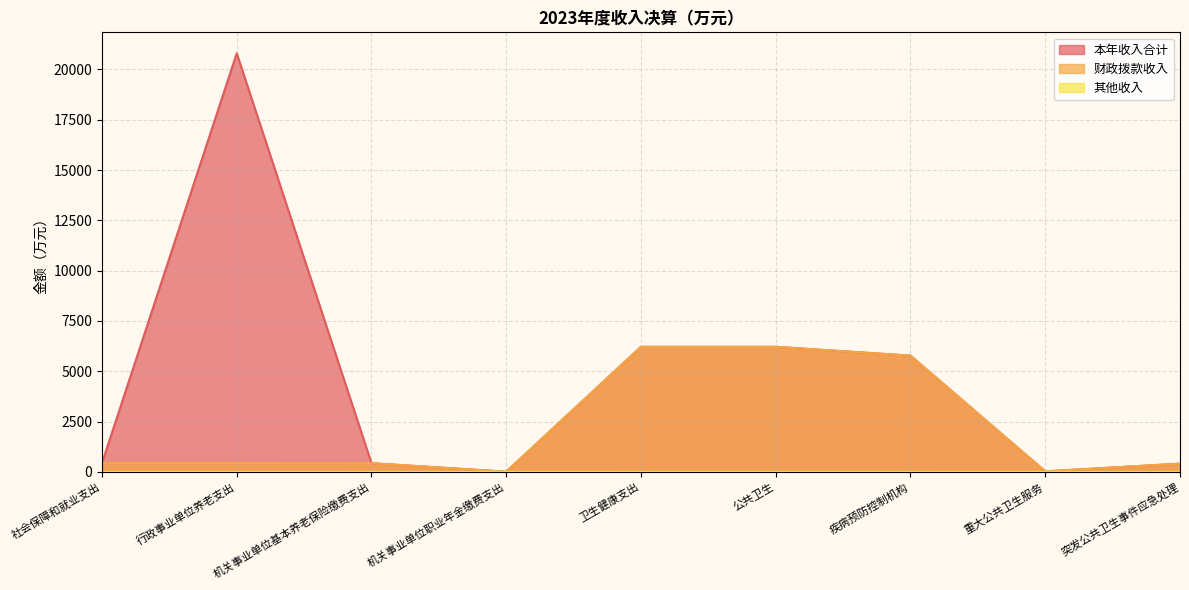

Which category has the lowest value across all series?

社会保障和就业支出